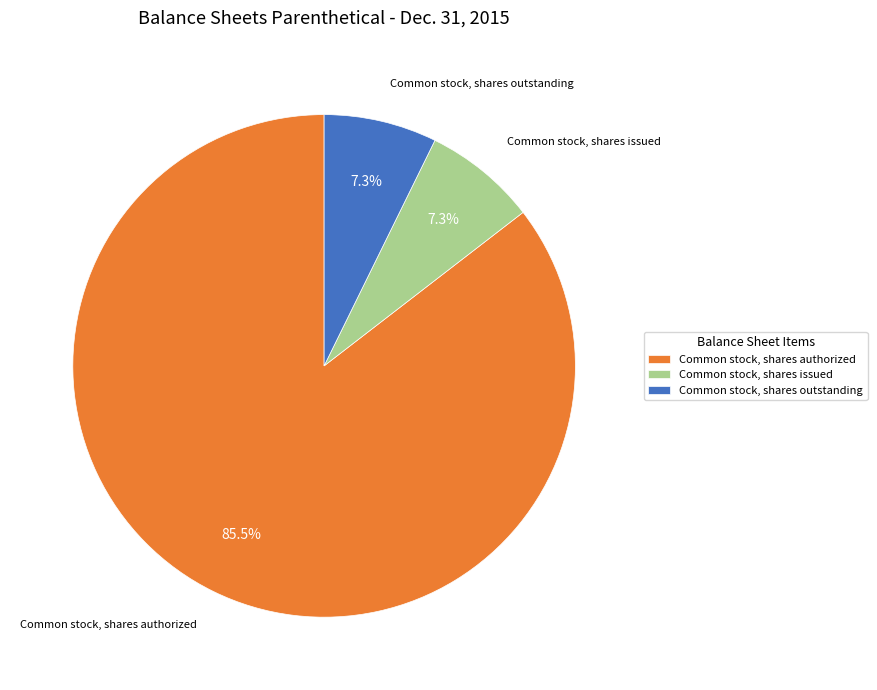

How much of the chart is everything except Common stock, shares outstanding?

92.7%